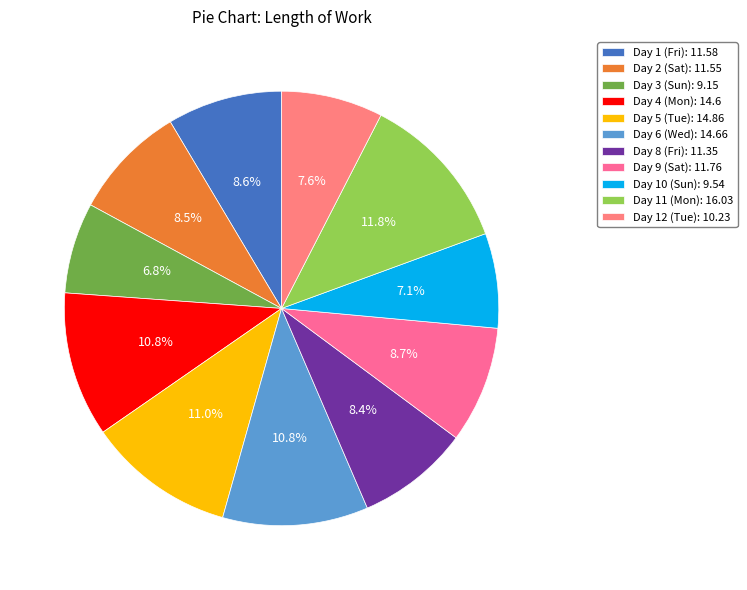

To the nearest percent, what is the average slice percentage?

9%